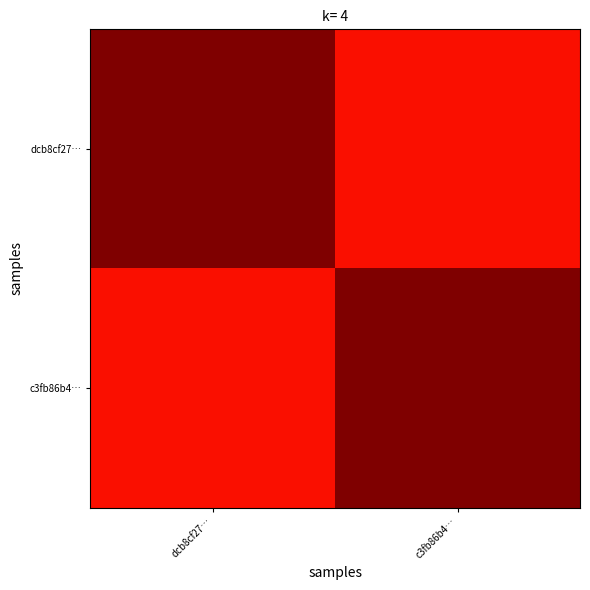

At which category is the sum across all series the highest?

dcb8cf27…